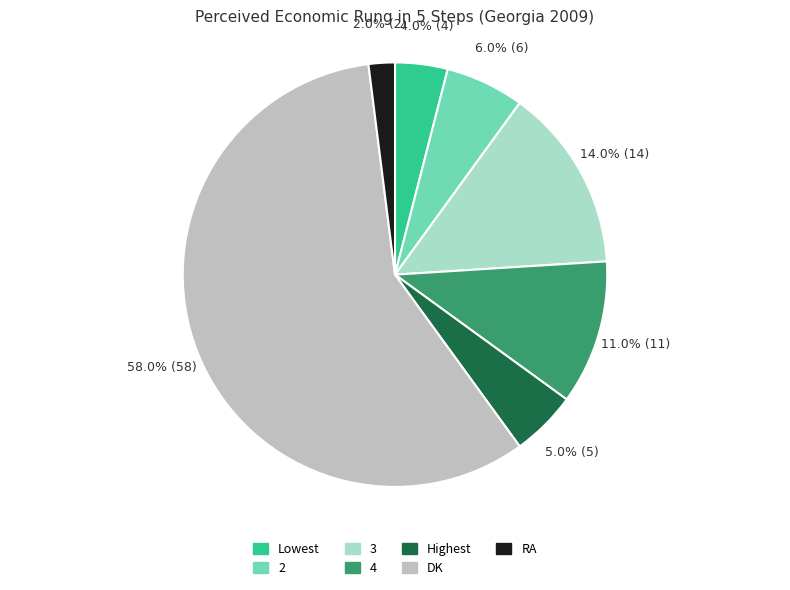

Which category has the biggest portion of the pie?

DK